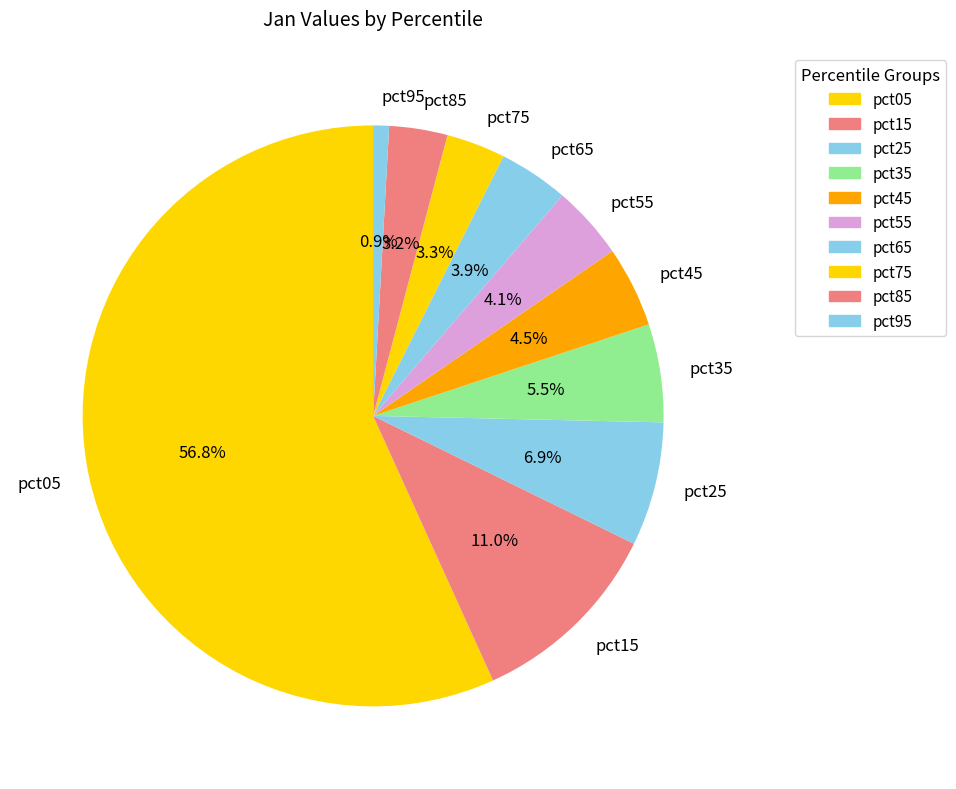

Which slice is the largest?

pct05